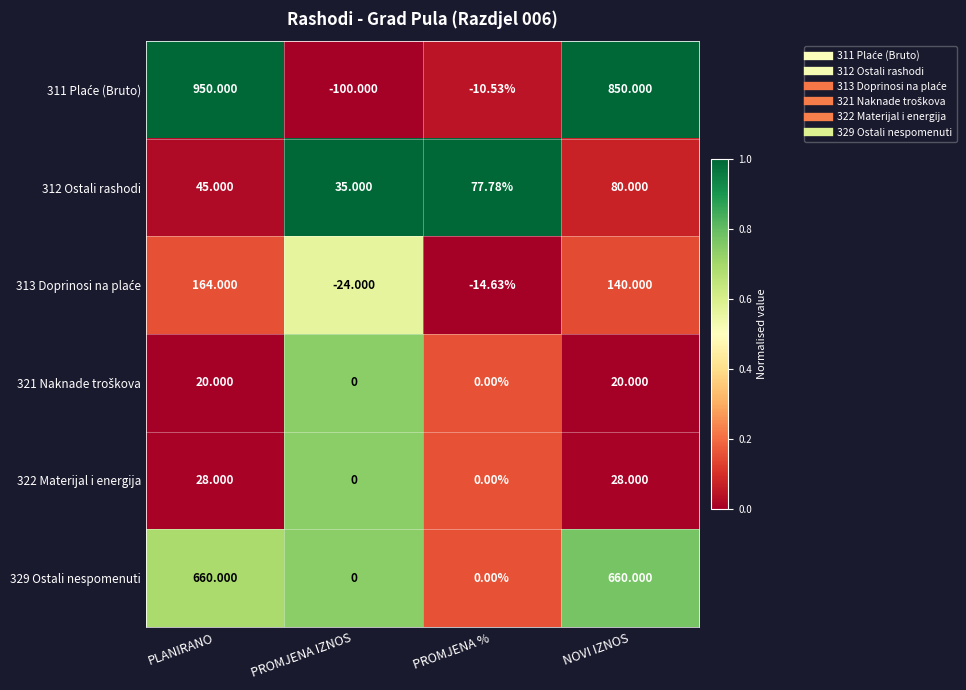

How many series are shown in this chart?

6